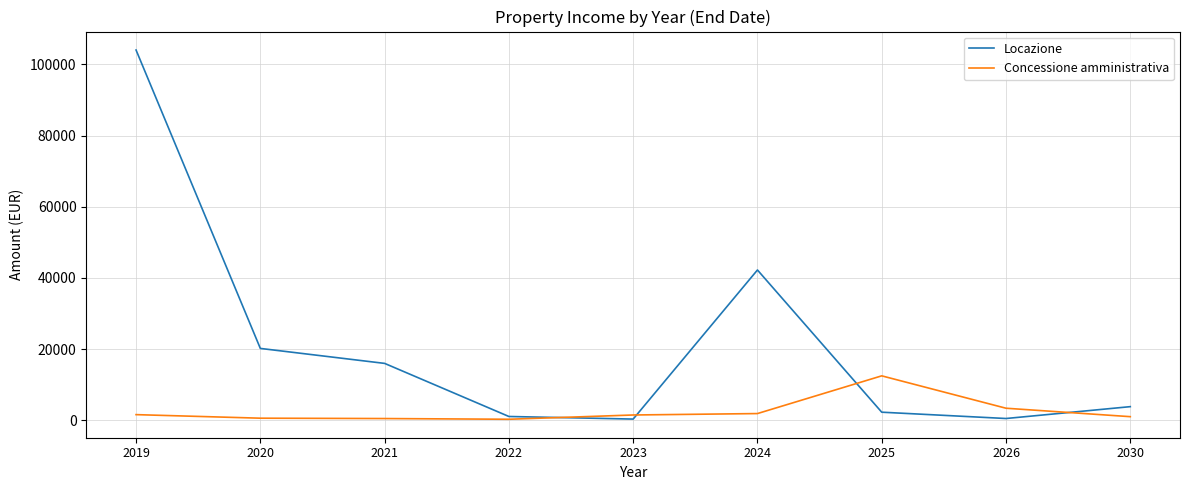

Where is the first local maximum for Locazione?

2024